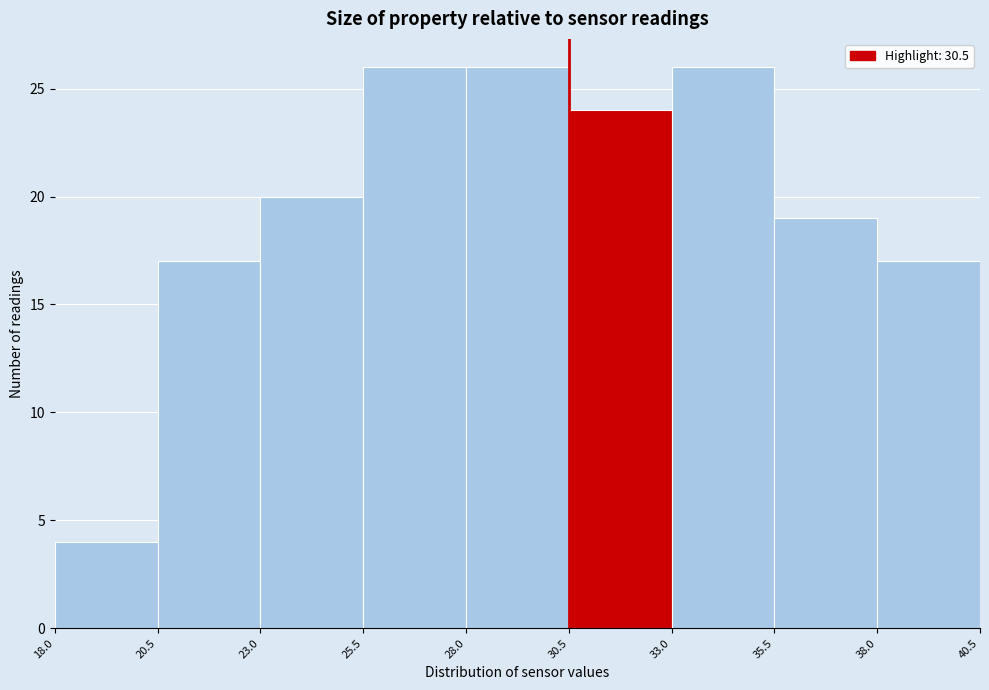

Reading left to right, transcribe this chart: for each bar, give the range it covers on the x-axis and its height. The values are not printed on the chart, so give them approximately, as read against the axis.

18.0 to 20.5: 4
20.5 to 23.0: 17
23.0 to 25.5: 20
25.5 to 28.0: 26
28.0 to 30.5: 26
30.5 to 33.0: 24
33.0 to 35.5: 26
35.5 to 38.0: 19
38.0 to 40.5: 17